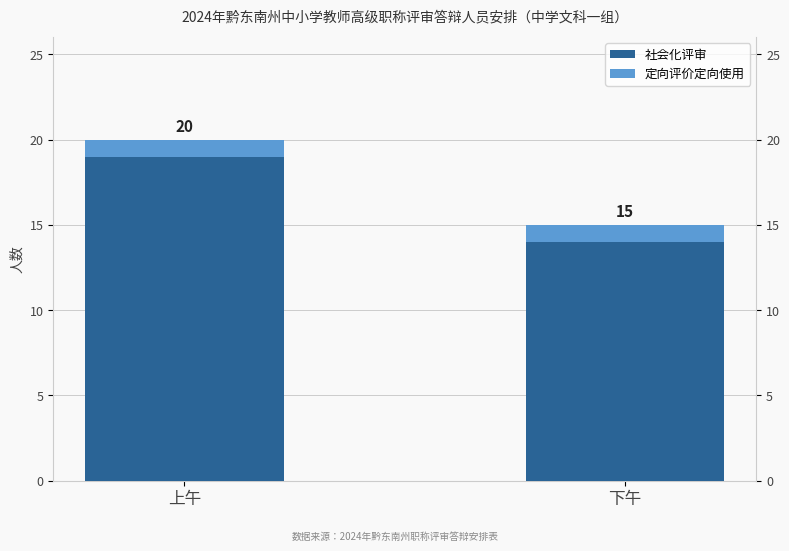

Is the value of 定向评价定向使用 at 上午 greater than the value of 社会化评审 at 上午?

No